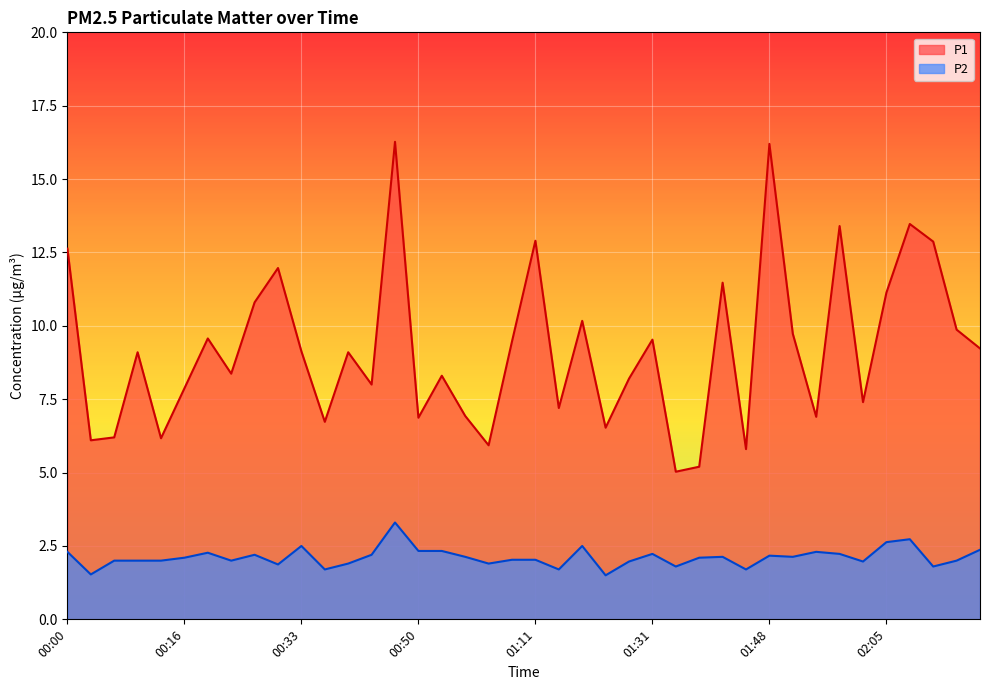

True or false: P2 has more than 2 interior local peaks.

True